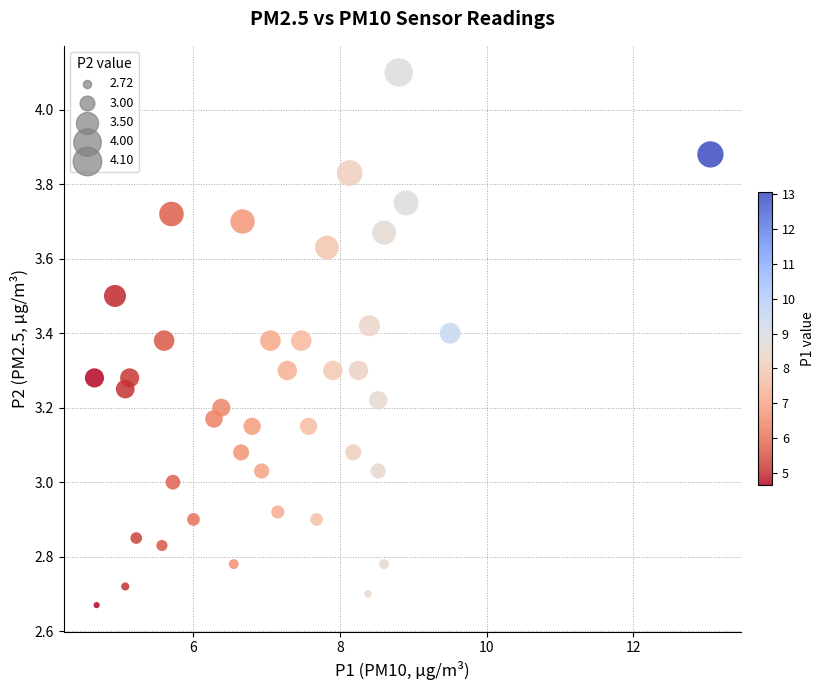

What is the range of Y values (max minus min)?

1.4